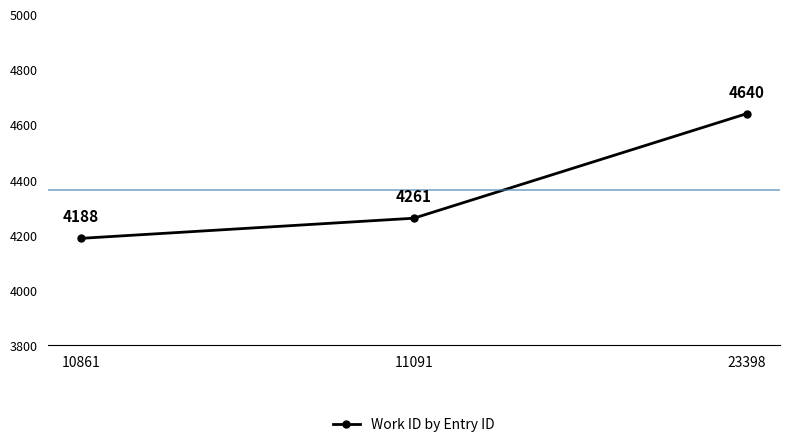

Is it true that the value at 23398 is 2261?

False